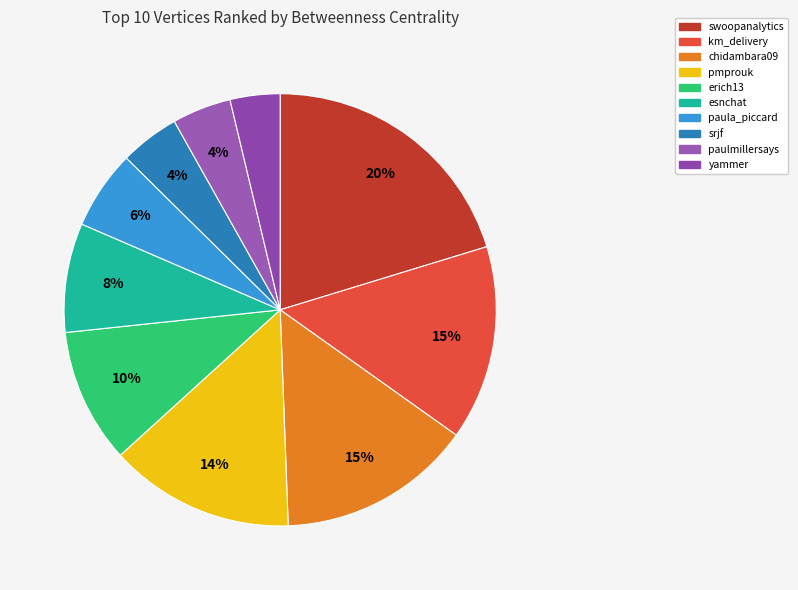

What is the ratio of the value at esnchat to the value at paula_piccard?

1.4